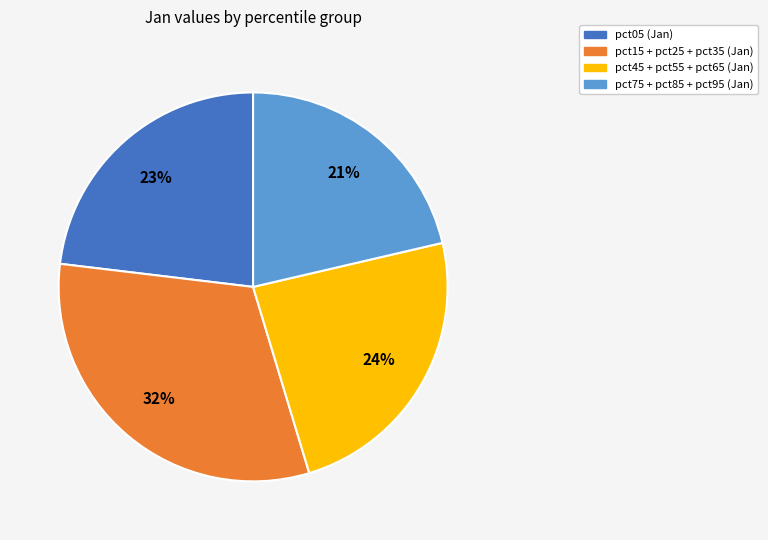

Does any single category account for the majority?

No